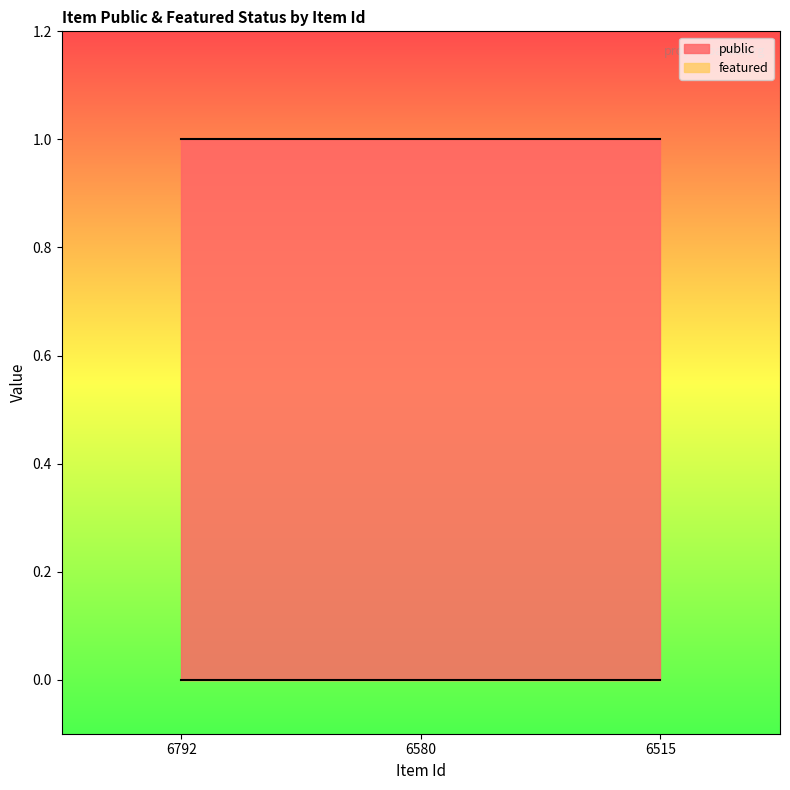

Which series has the widest spread of values?

public